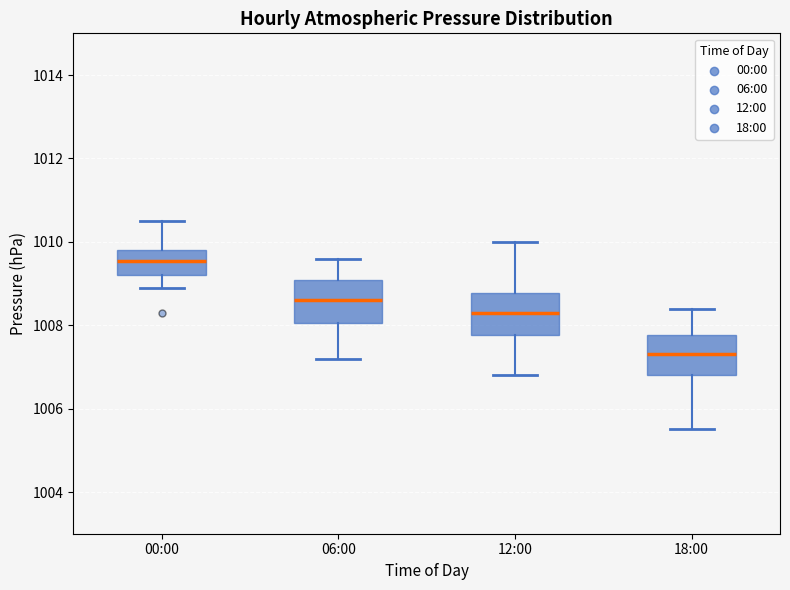

Where is the lower edge of the box for 12:00 on the y-axis? The values are not printed on the chart, so give them approximately, as read against the axis.

1007.8